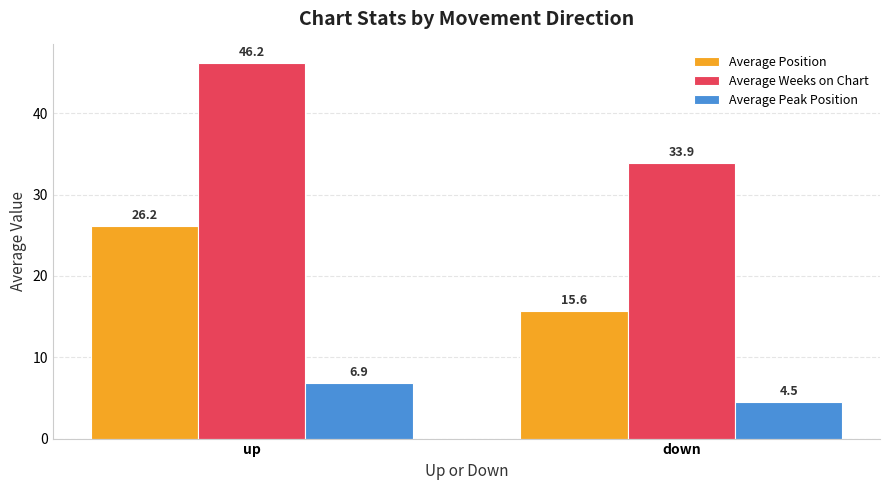

At which category is the sum across all series the highest?

up